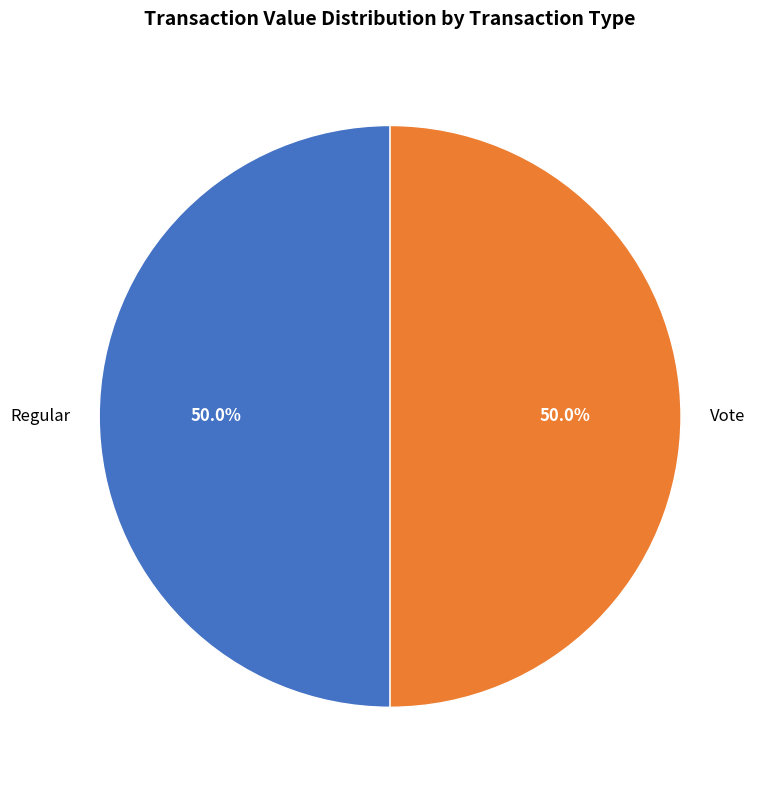

To the nearest percent, what is the average slice percentage?

50%